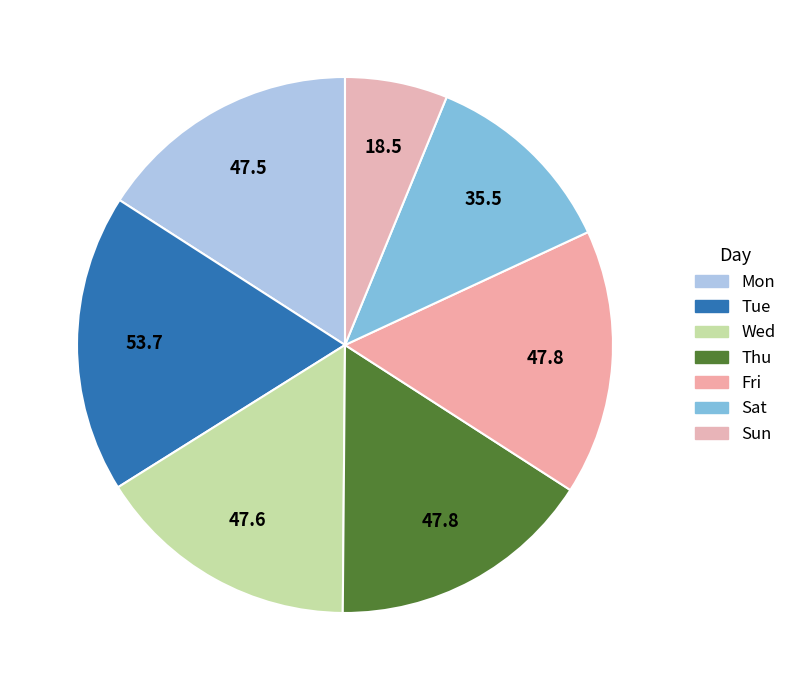

Approximately how many times larger is the value at Fri compared to Sat?

1.3